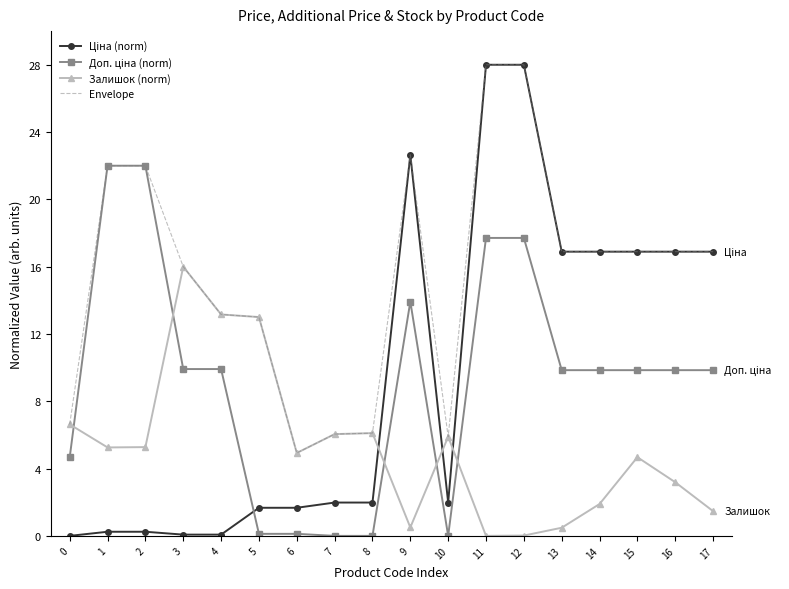

At how many categories does at least one series exceed 26?

2